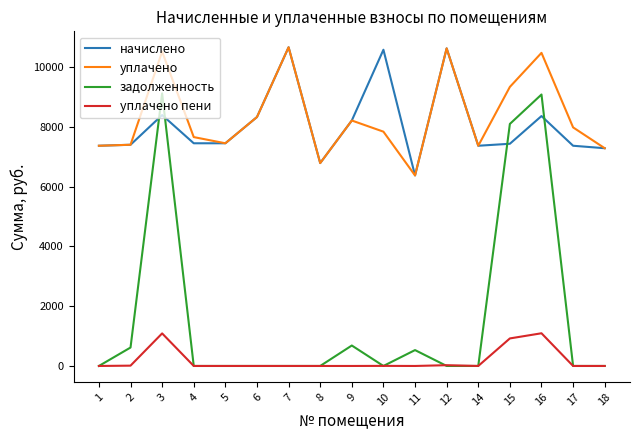

What is the total value across all series at 18?

14572.8